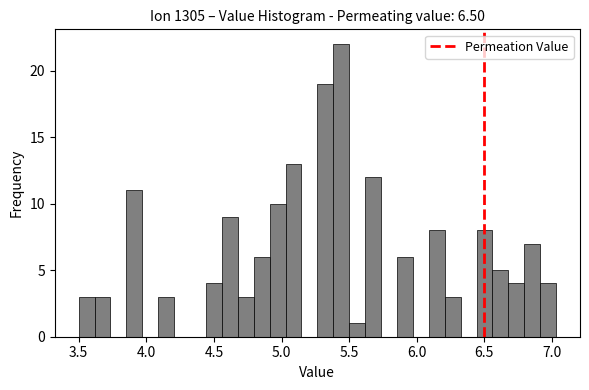

Read against the x-axis, roughly where is the centre of the tallest bar?

5.45